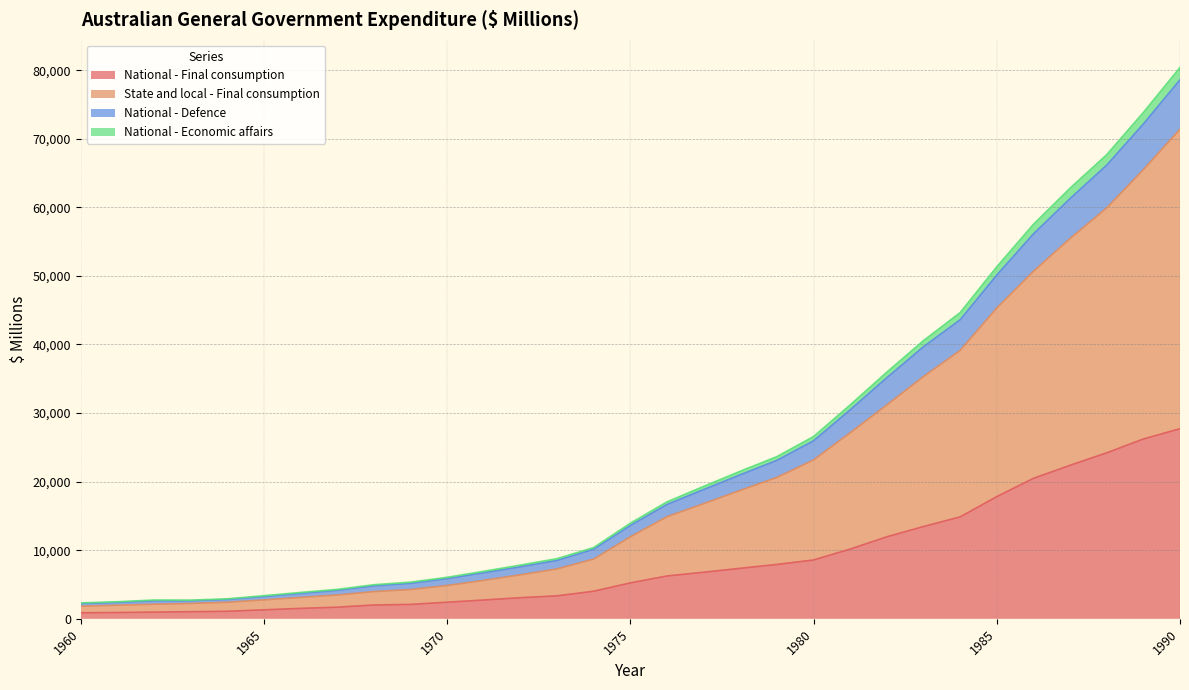

What is the highest value of the National - Final consumption series?

27720